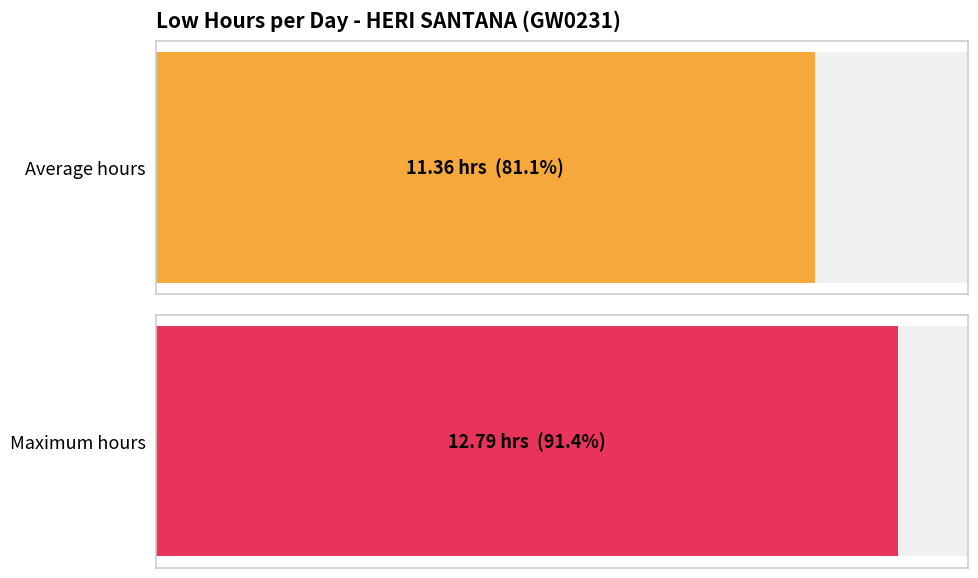

Does the chart contain stacked bars?

No